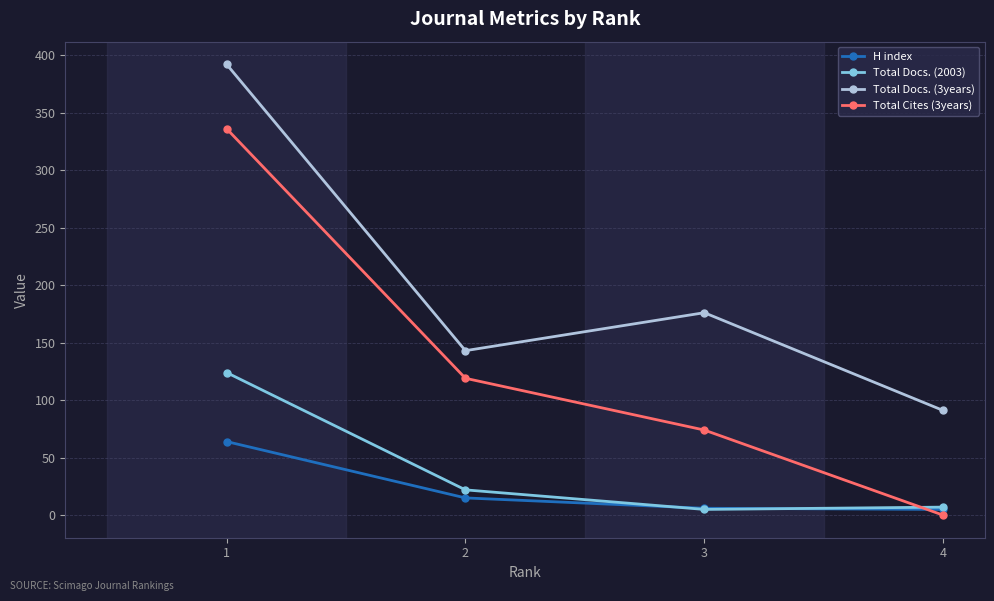

What is the value of the Total Docs. (3years) point at the 1st from the left?

392